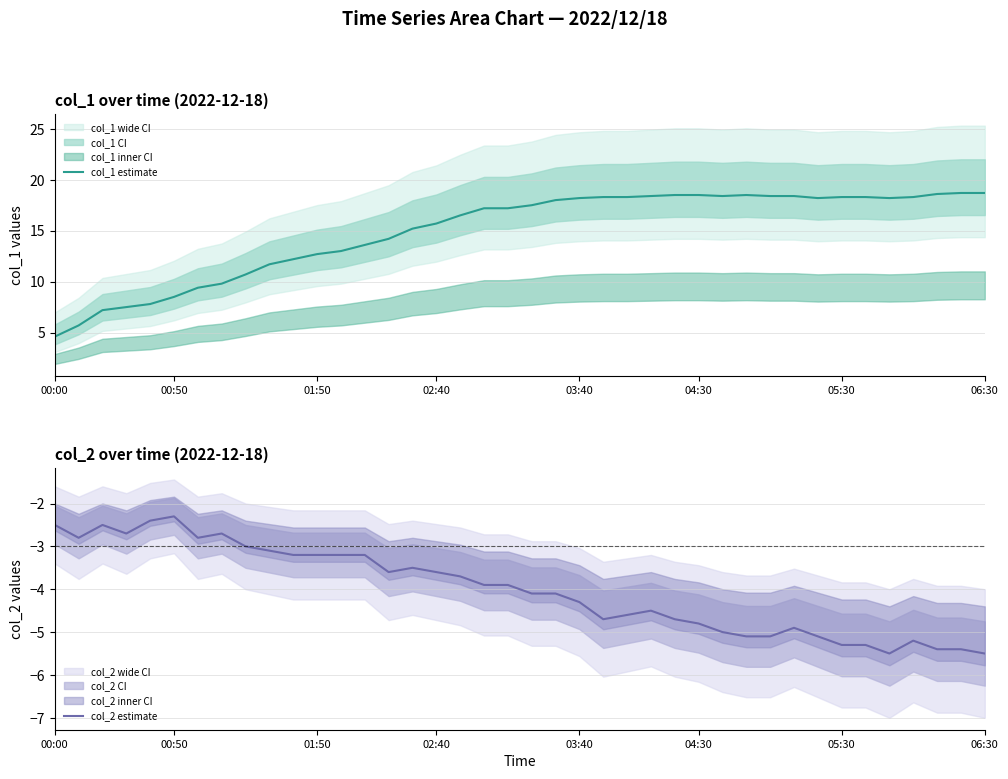

Does the chart have visible grid lines?

Yes